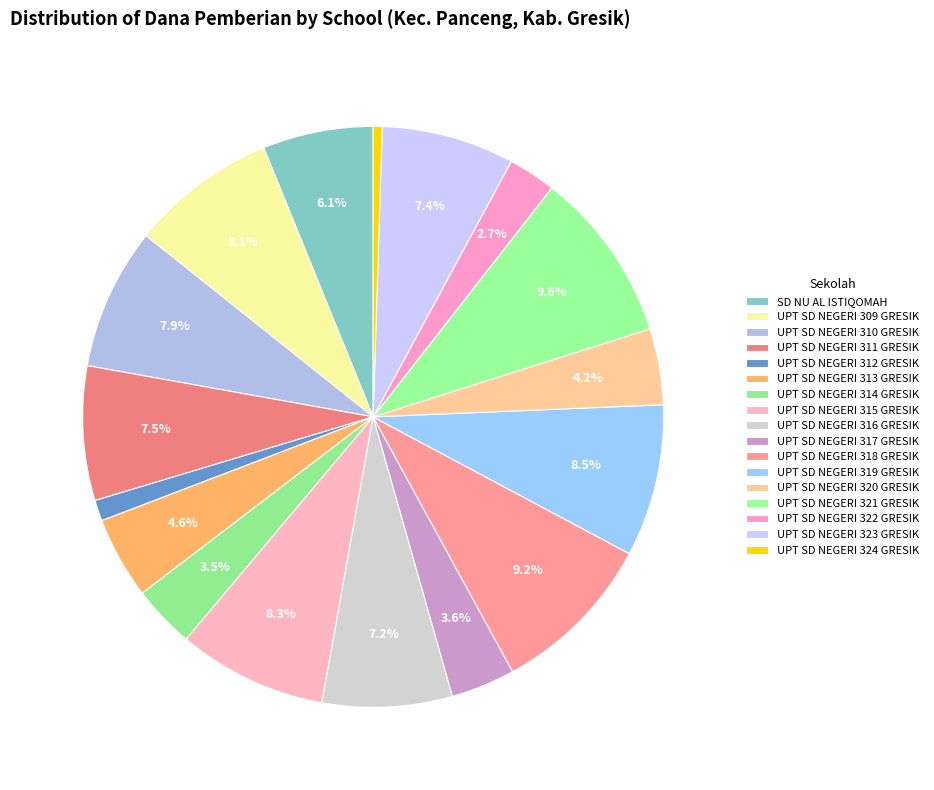

What percentage is NOT represented by UPT SD NEGERI 318 GRESIK?

90.8%